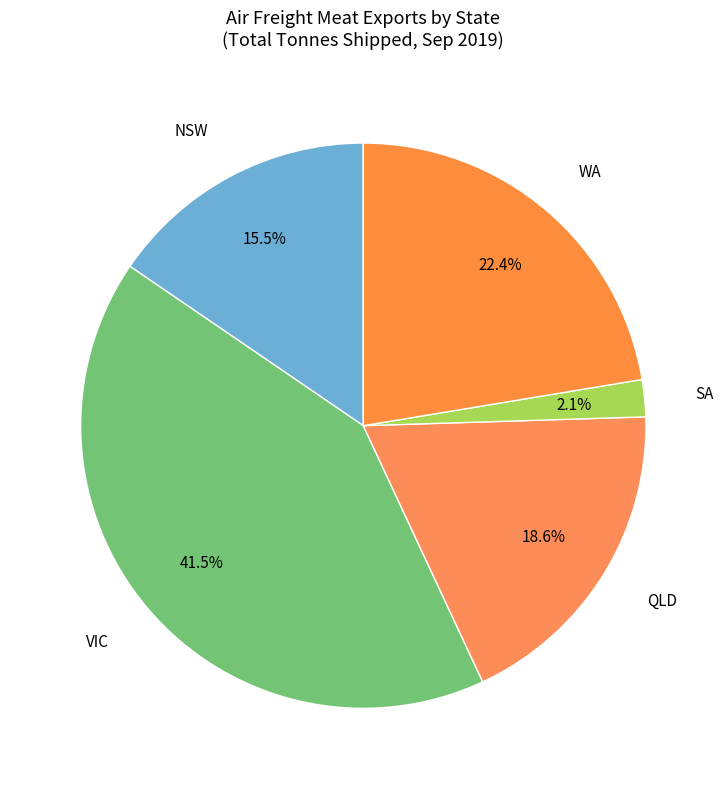

Do WA and SA together represent more than half of the pie?

No